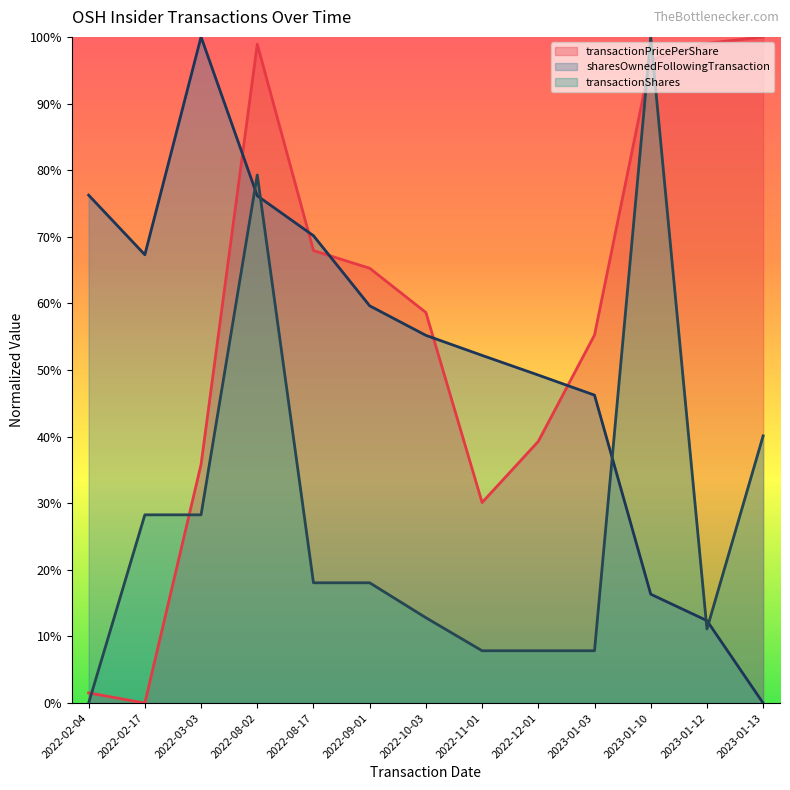

Reading left to right, list all the values displayed in this chart.

transactionPricePerShare: 2022-02-04=1.5	2022-02-17=0.0	2022-03-03=35.8	2022-08-02=98.9	2022-08-17=67.9	2022-09-01=65.3	2022-10-03=58.6	2022-11-01=30.1	2022-12-01=39.3	2023-01-03=55.2	2023-01-10=96.6	2023-01-12=99.0	2023-01-13=100.0
sharesOwnedFollowingTransaction: 2022-02-04=76.2	2022-02-17=67.3	2022-03-03=100.0	2022-08-02=76.1	2022-08-17=70.2	2022-09-01=59.6	2022-10-03=55.2	2022-11-01=52.2	2022-12-01=49.2	2023-01-03=46.2	2023-01-10=16.3	2023-01-12=12.4	2023-01-13=0.0
transactionShares: 2022-02-04=0.0	2022-02-17=28.3	2022-03-03=28.3	2022-08-02=79.3	2022-08-17=18.1	2022-09-01=18.1	2022-10-03=12.8	2022-11-01=7.9	2022-12-01=7.9	2023-01-03=7.9	2023-01-10=100.0	2023-01-12=11.1	2023-01-13=40.1